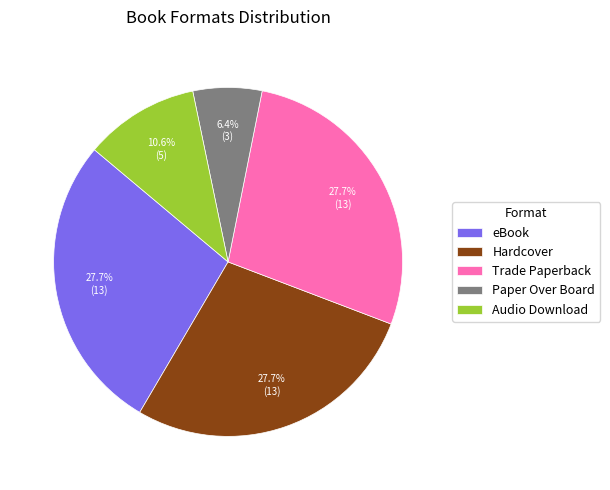

Combined, what portion of the pie is Hardcover and eBook?

55.3%